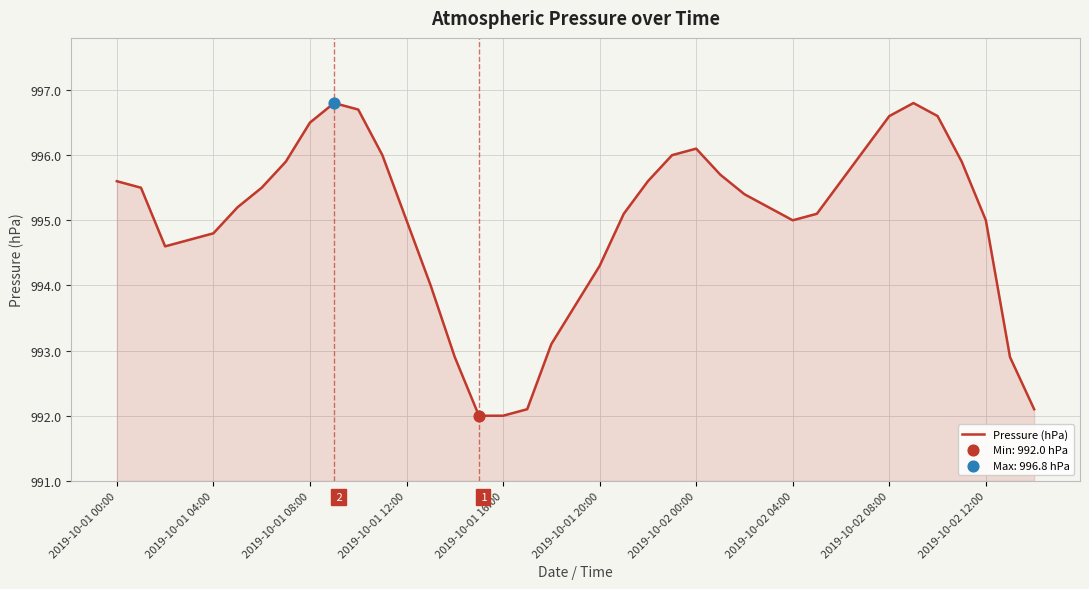

What is the maximum value shown in the chart?

996.8